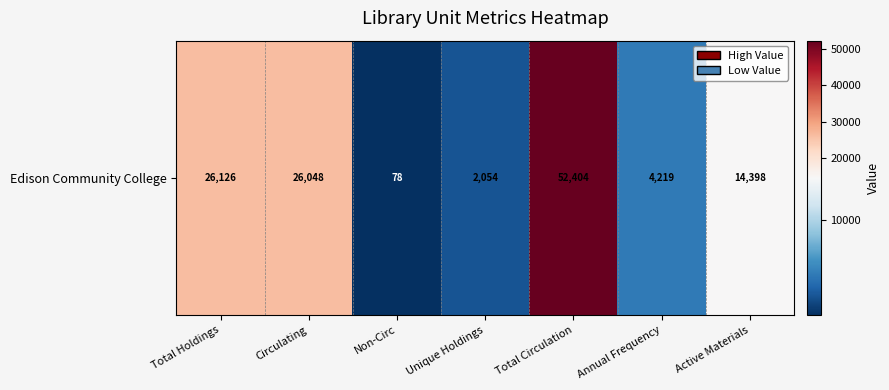

What is the change in value from Non-Circ to Total Circulation?

+52326